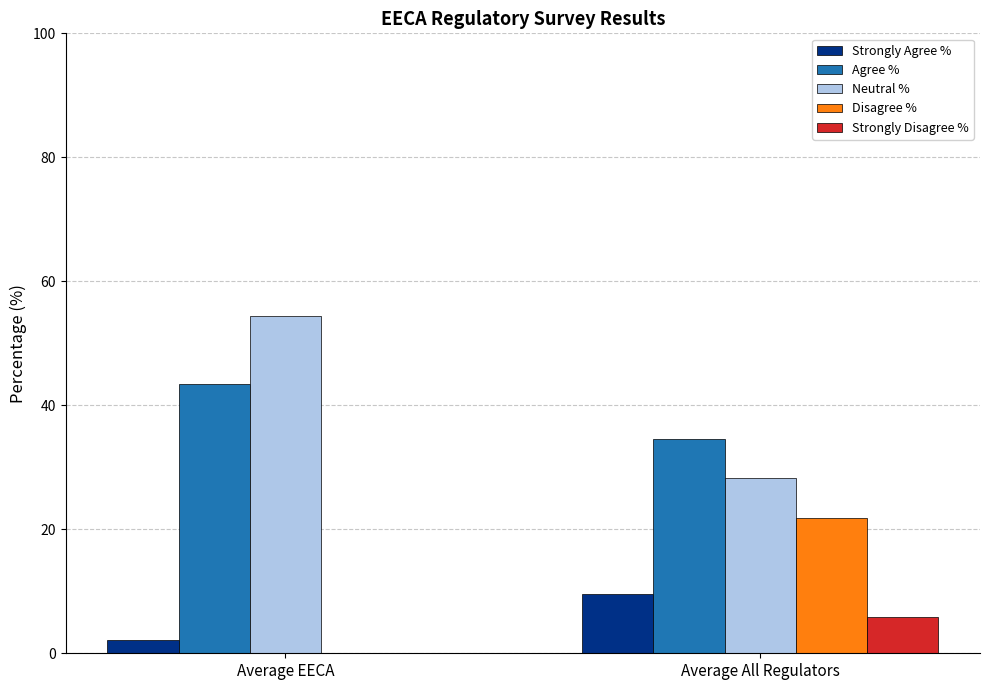

Which category has the highest value in the Disagree % series?

Average All Regulators